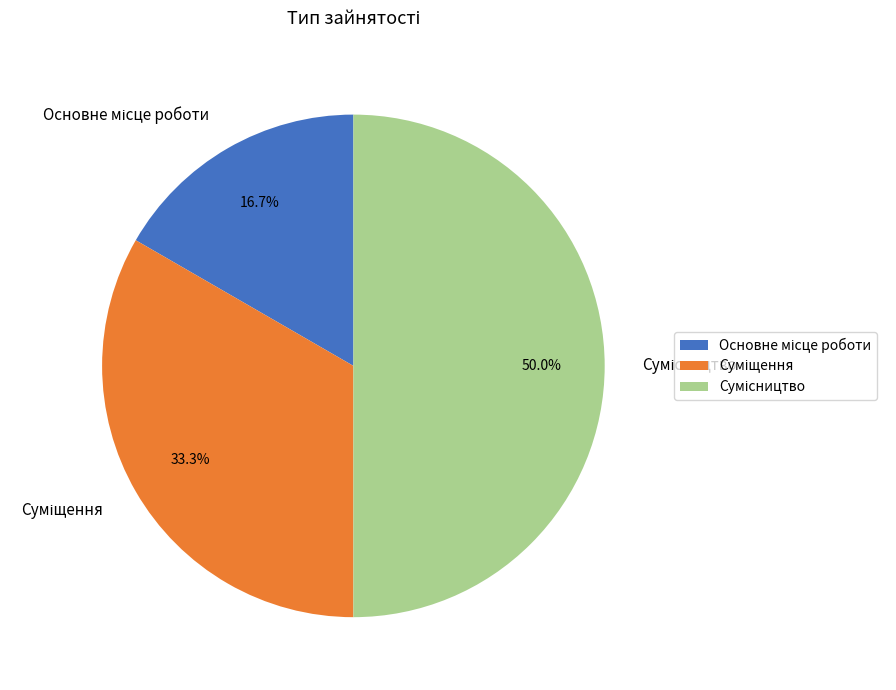

Does any single category account for the majority?

No